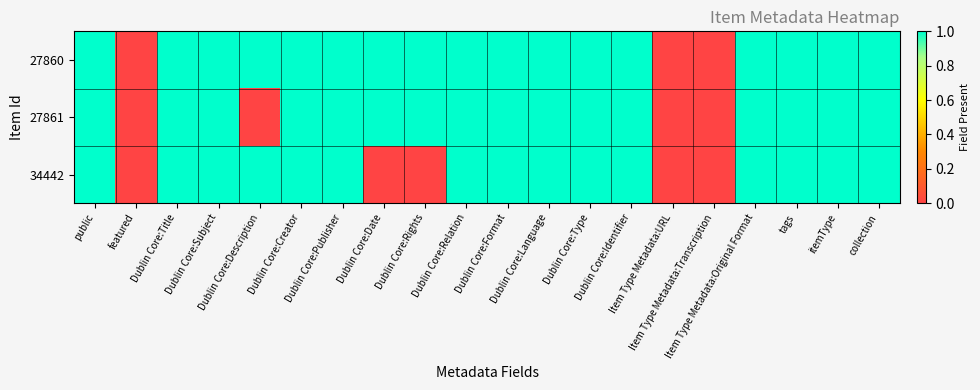

At public, list the series in order from smallest to largest.

27860, 27861, 34442